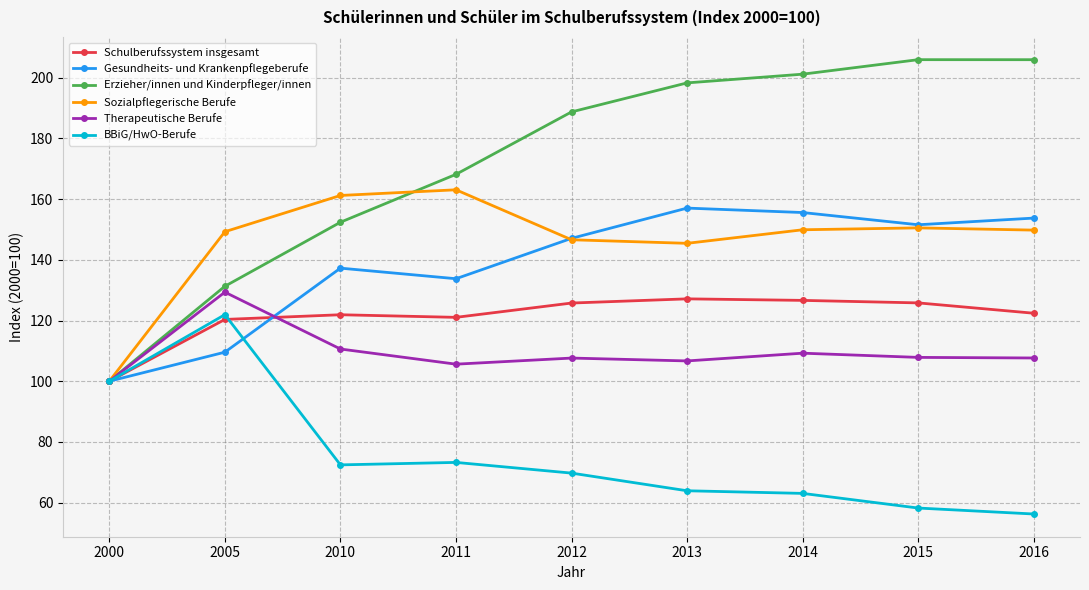

What is the value of the Therapeutische Berufe point at the 9th from the left?

107.7